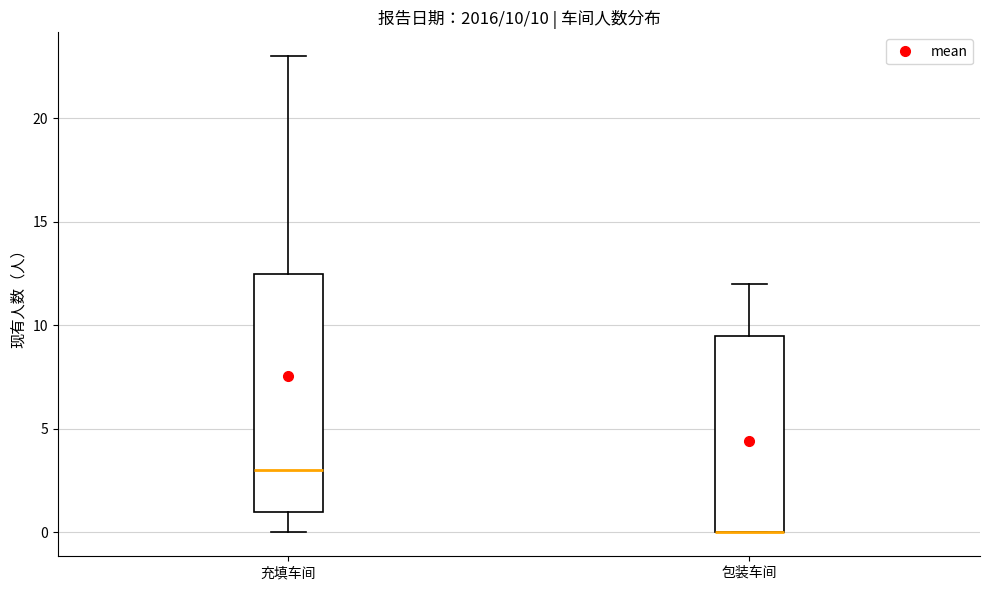

Which box is the tallest, from its lower edge to its upper edge?

充填车间